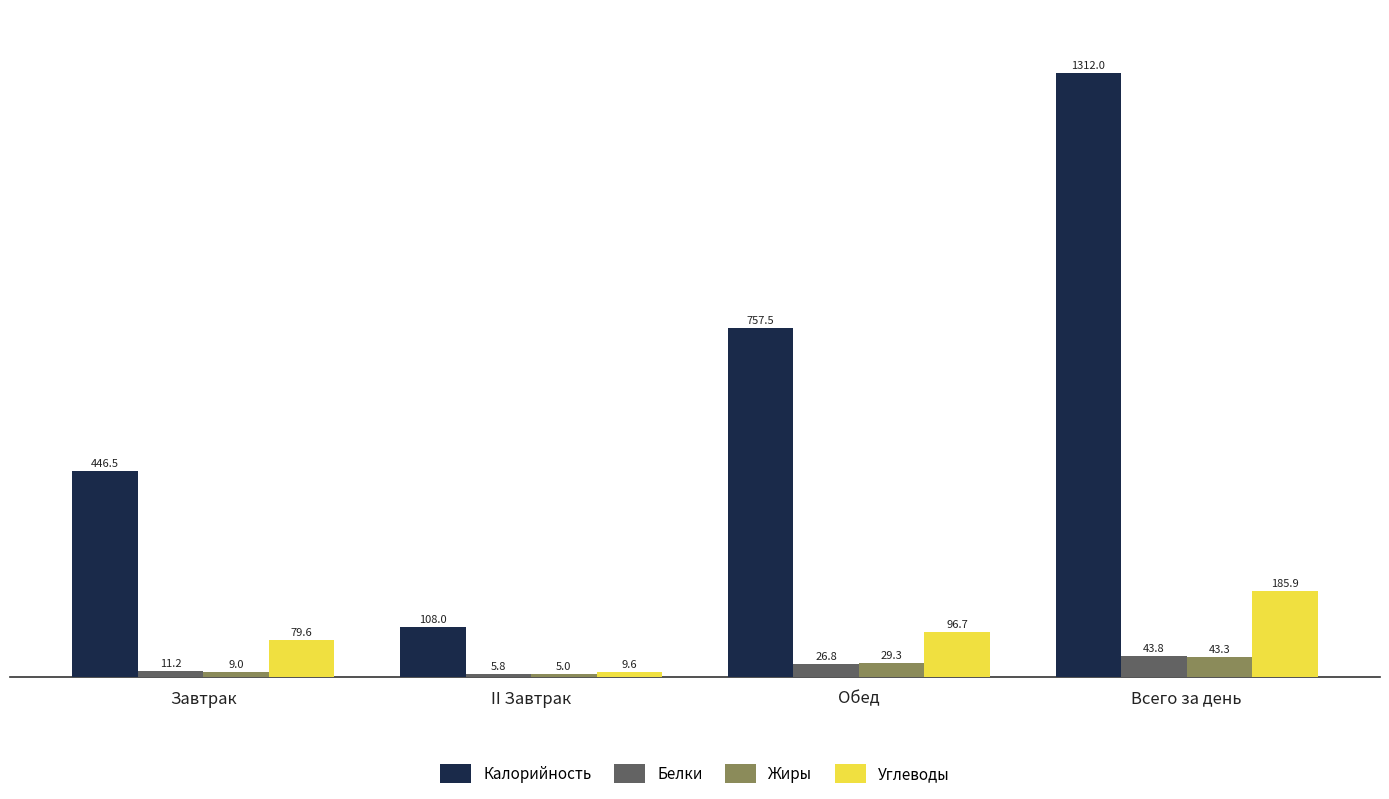

What is the sum of all Жиры values?

86.6